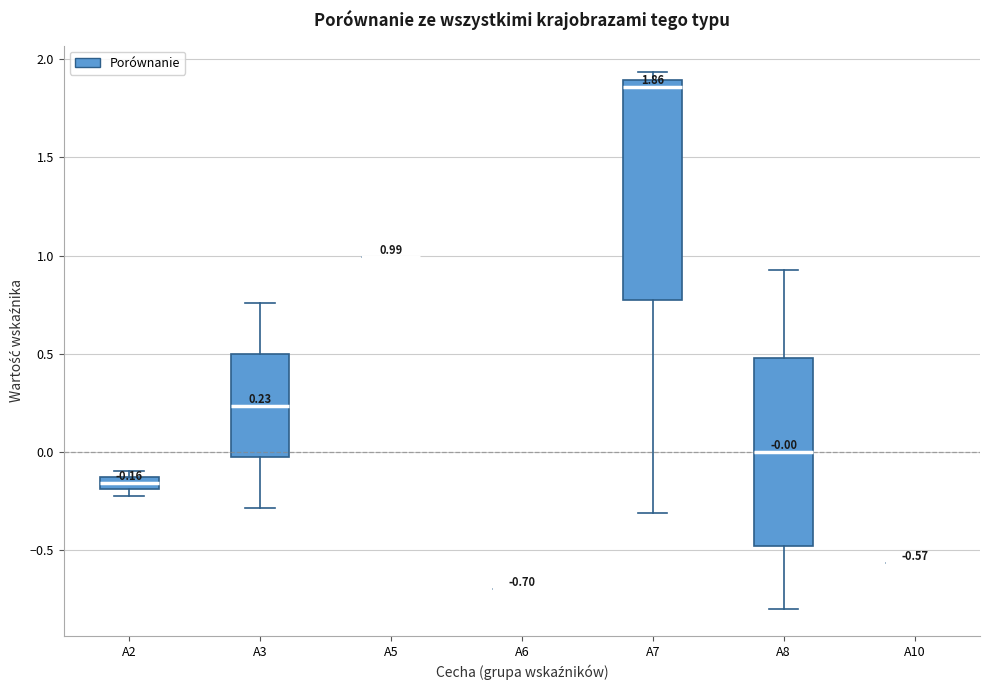

Comparing the boxes themselves (not the whiskers), which one is the tallest?

A7